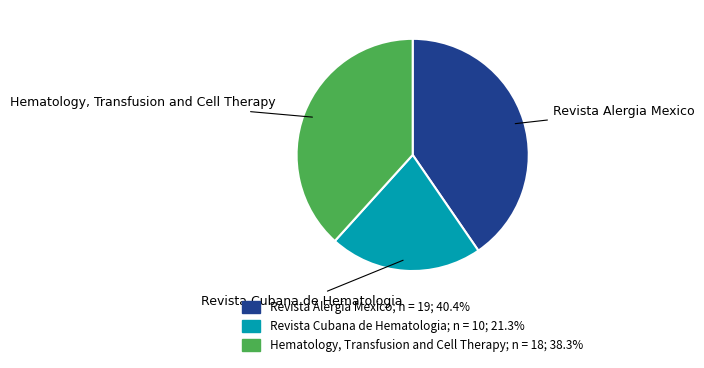

Does Revista Alergia Mexico account for over 50% of the chart?

No